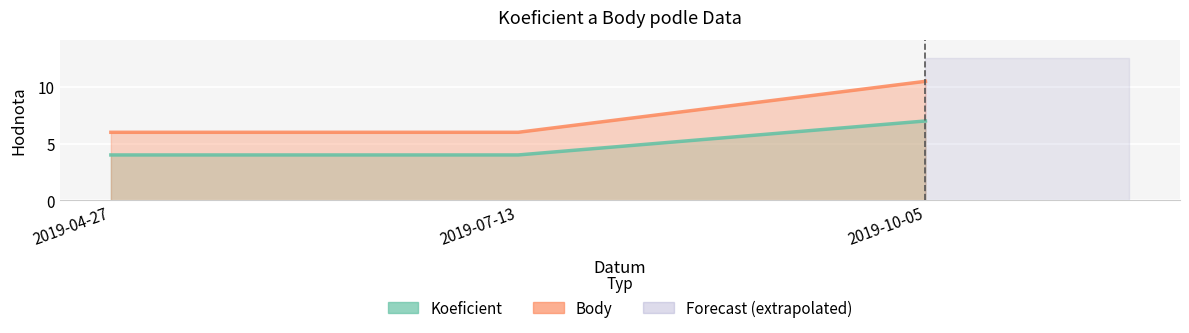

The Koeficient series shows 7.0 at 2019-10-05. True or false?

True